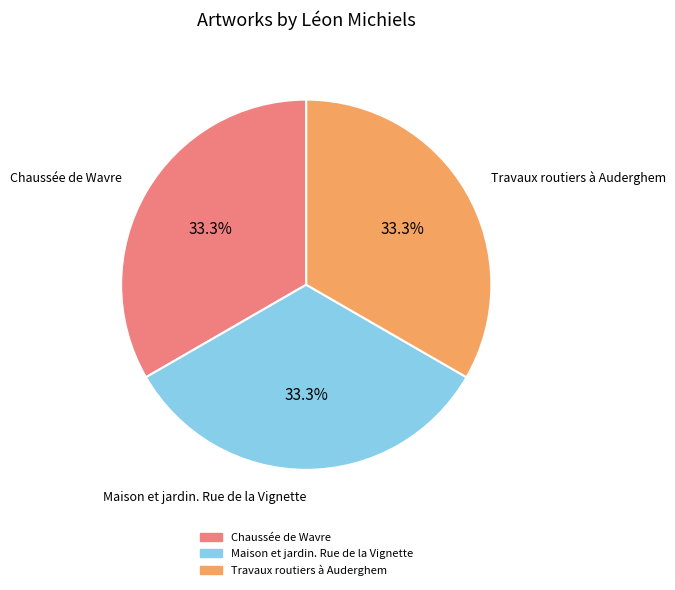

Is the sum of Travaux routiers à Auderghem and Chaussée de Wavre greater than half?

Yes